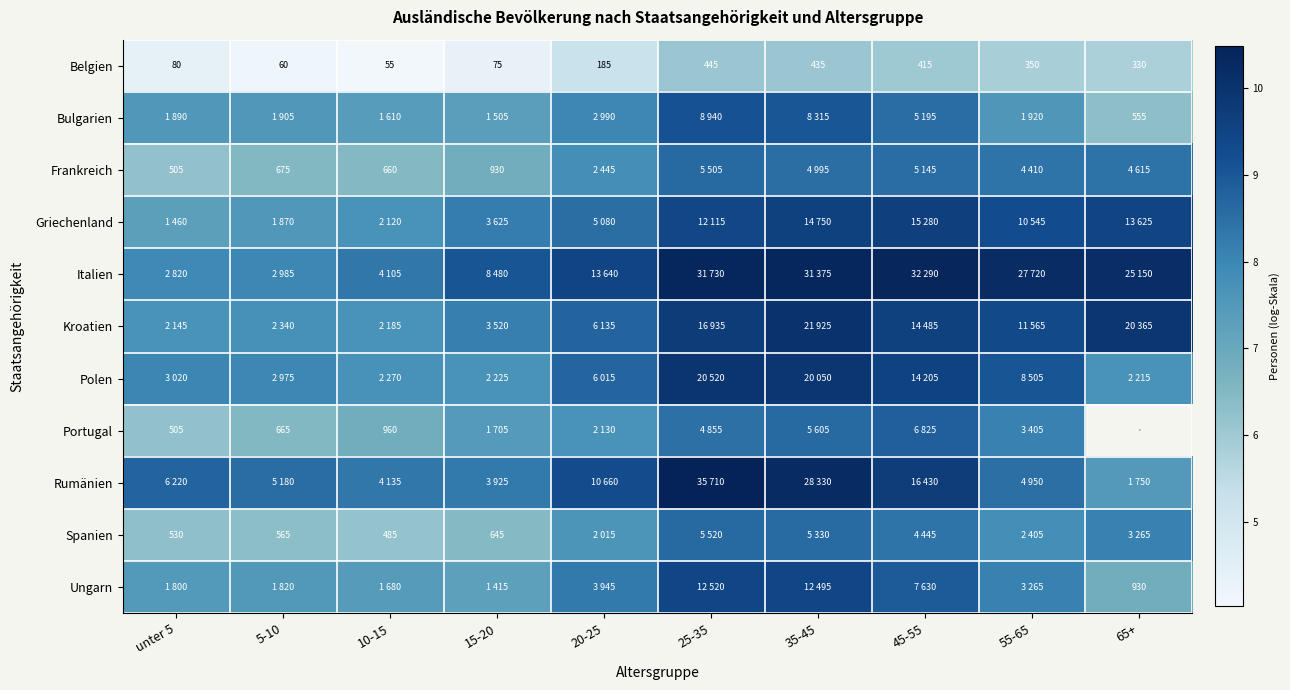

How many data points in Spanien are less than 7?

4